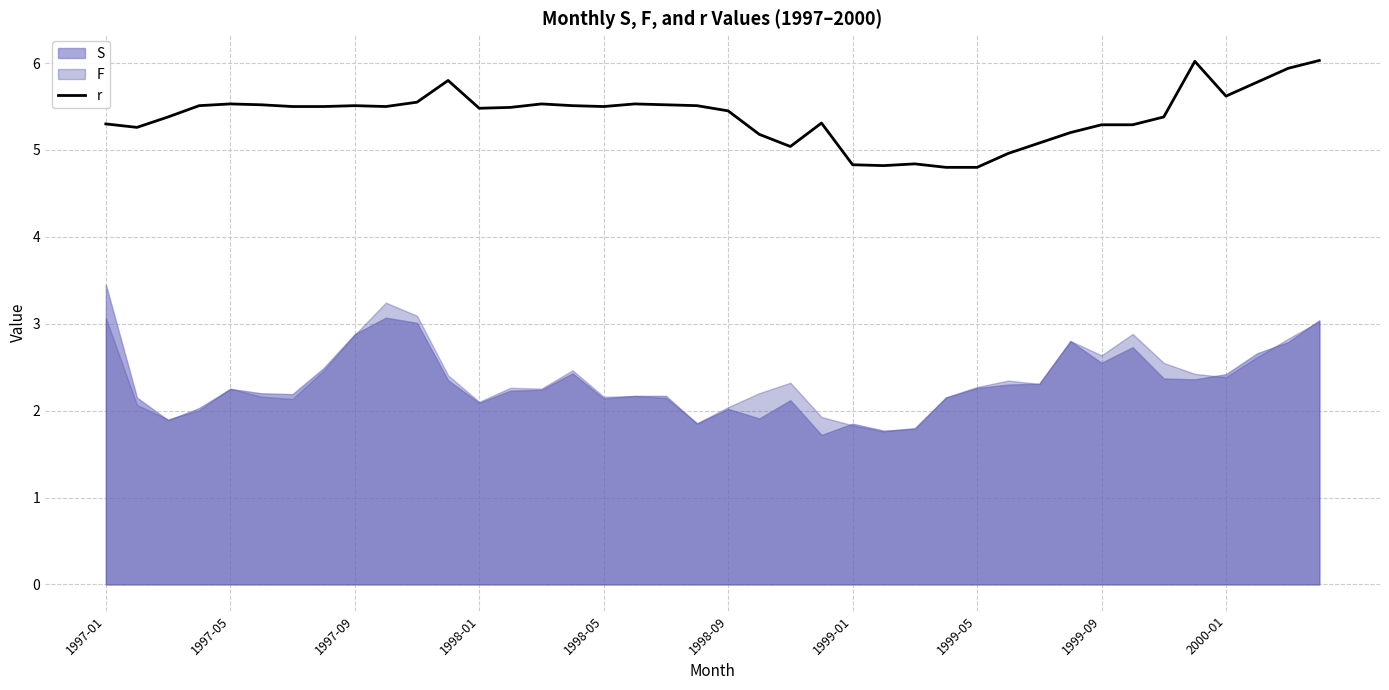

What is the change in value from 19 to 26?

-0.7